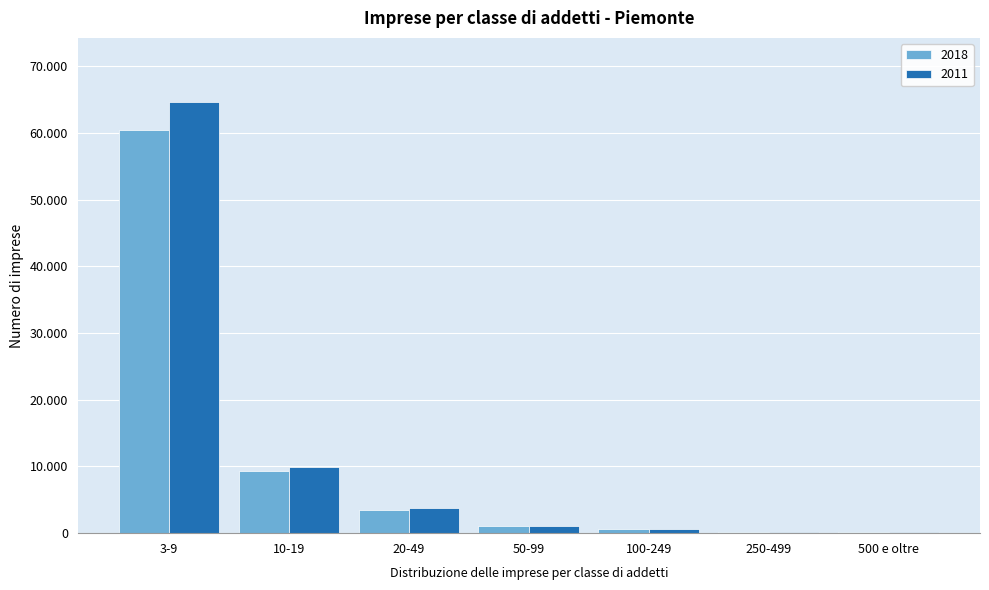

Does the chart contain stacked bars?

No